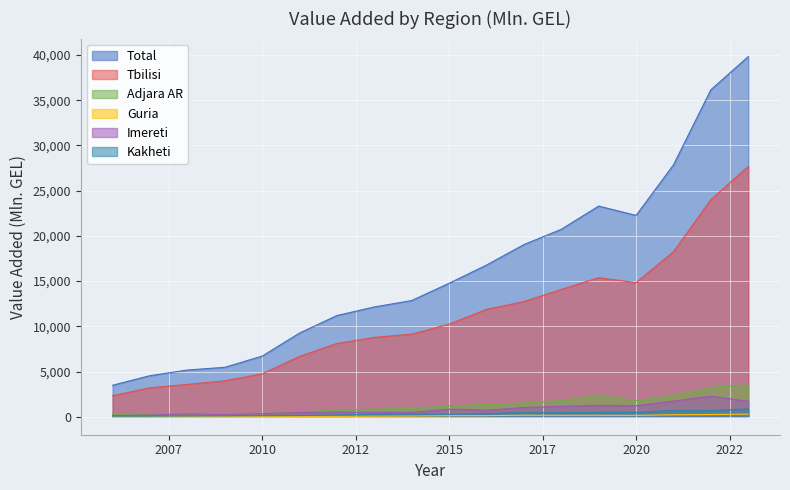

Reading right to left, list all the values displayed in this chart.

Total: 39828.8	36153.7	27843.7	22263.0	23296.0	20726.9	19036.3	16772.4	14761.0	12849.4	12139.1	11190.7	9253.7	6703.2	5464.1	5162.6	4541.8	3479.4
Tbilisi: 27684.7	23993.0	18244.1	14826.5	15378.7	14075.7	12731.2	11865.4	10238.6	9133.5	8774.2	8098.2	6668.7	4734.1	3970.1	3572.0	3197.2	2331.0
Adjara AR: 3506.8	3251.9	2328.7	1768.7	2382.2	1784.4	1509.7	1368.0	1171.0	929.3	837.2	743.8	514.2	344.8	272.5	275.8	257.6	229.2
Guria: 288.3	244.1	216.1	145.9	157.3	152.6	162.2	118.2	113.4	71.2	60.3	42.2	43.7	31.8	32.1	44.1	21.7	18.8
Imereti: 1711.4	2262.7	1729.1	1218.6	1247.2	1151.4	1014.1	720.1	836.5	474.8	473.9	514.9	460.9	342.0	226.5	303.0	185.3	133.3
Kakheti: 866.4	684.5	705.8	474.1	481.2	436.0	468.4	349.7	260.7	302.2	278.3	183.4	135.2	111.2	93.6	84.9	60.4	57.6